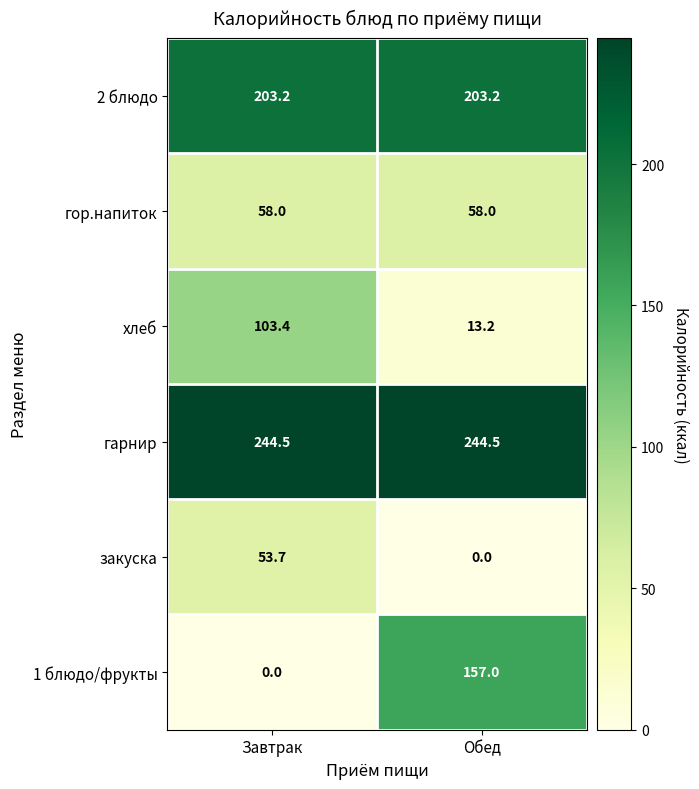

Which series changed the most between Завтрак and Обед?

1 блюдо/фрукты